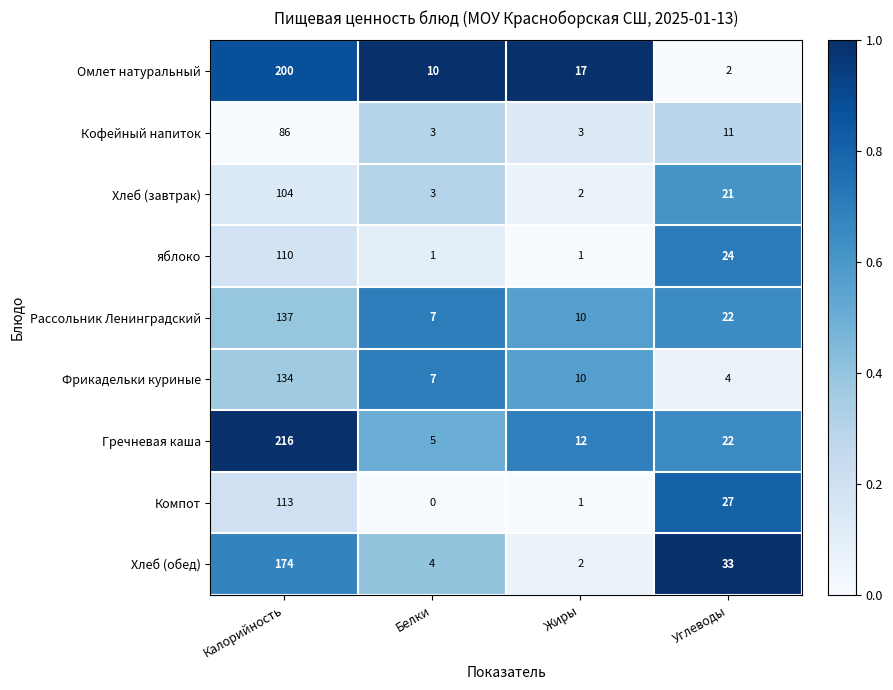

What is the total value across all series at Калорийность?

1274